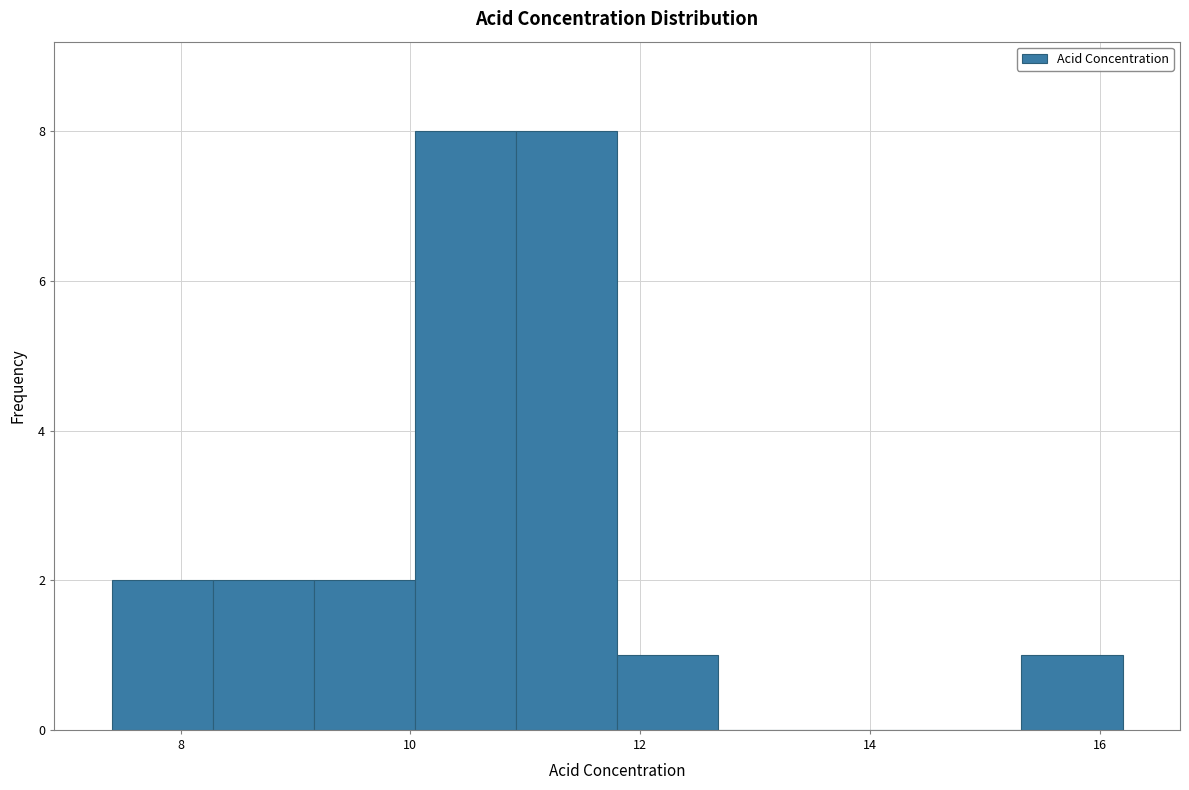

What is the height of the bar covering 8.28 to 9.16 on the x-axis? Neither the bar edges nor the heights are printed on the chart, so give them approximately, as read against the axes.

2